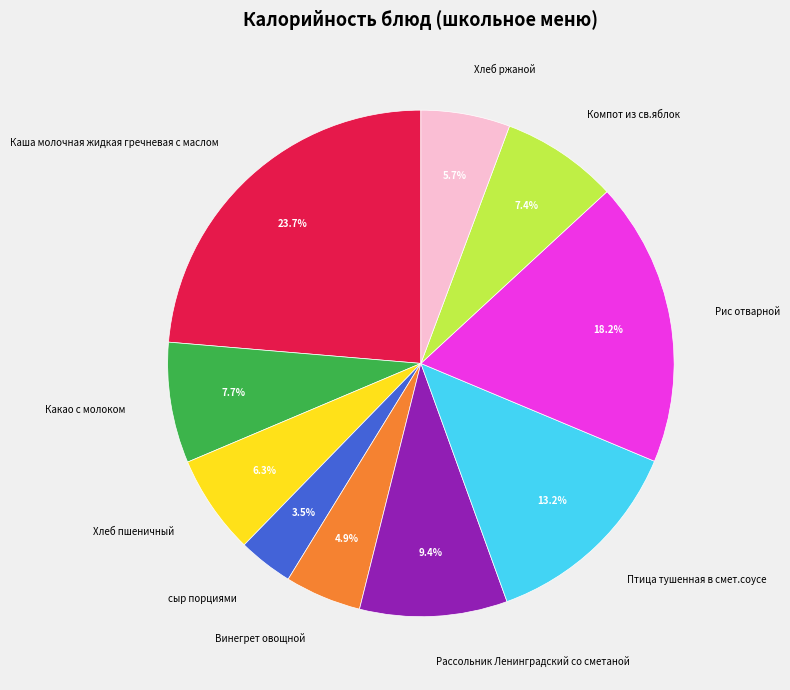

To the nearest percent, what is the average slice percentage?

10%